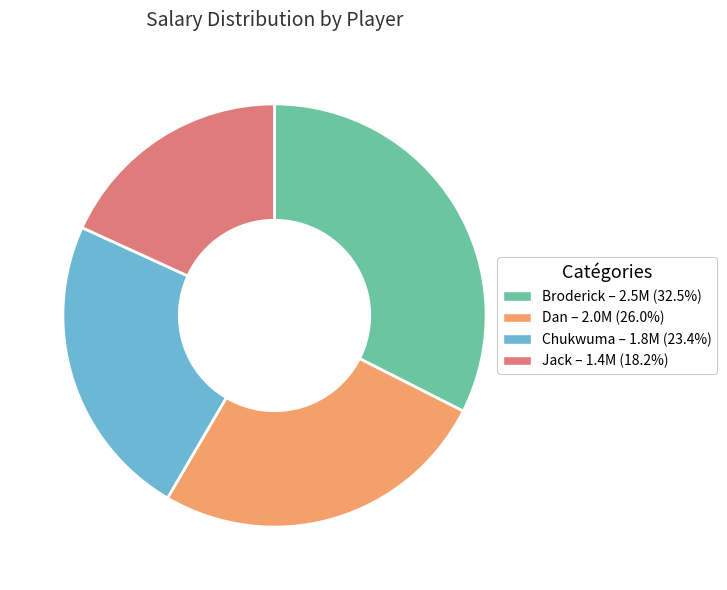

True or false: Dan accounts for 16% of the total.

False